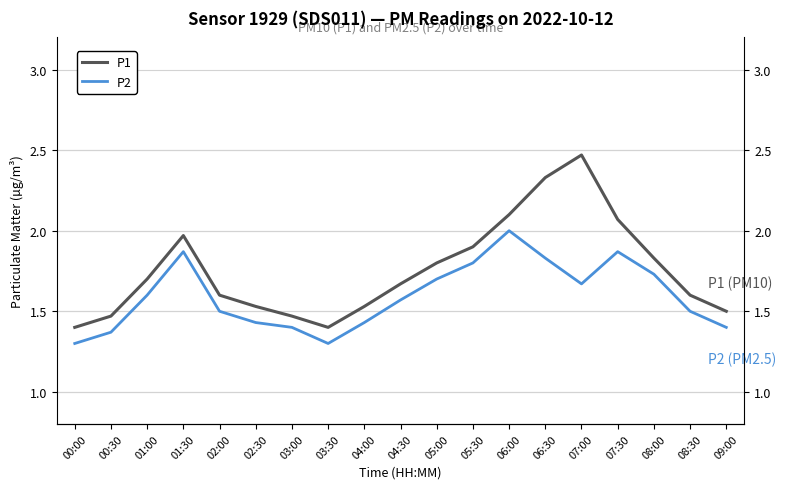

What is the difference between the P2 values at 06:30 and 02:30?

0.4